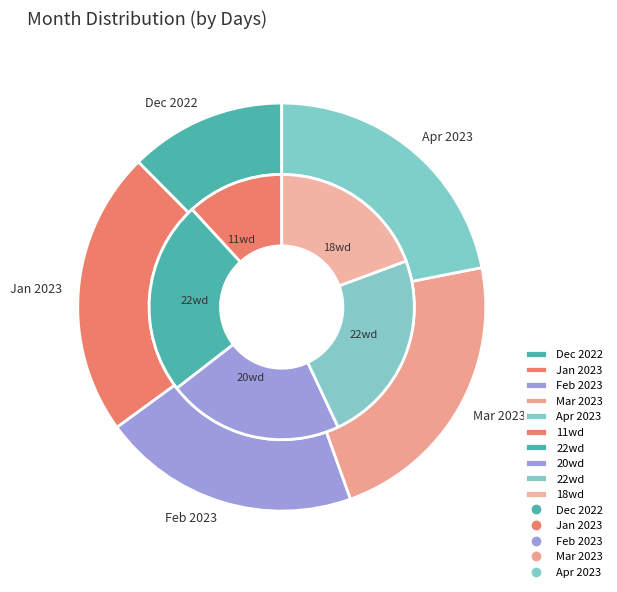

How many segments does this pie chart have?

5